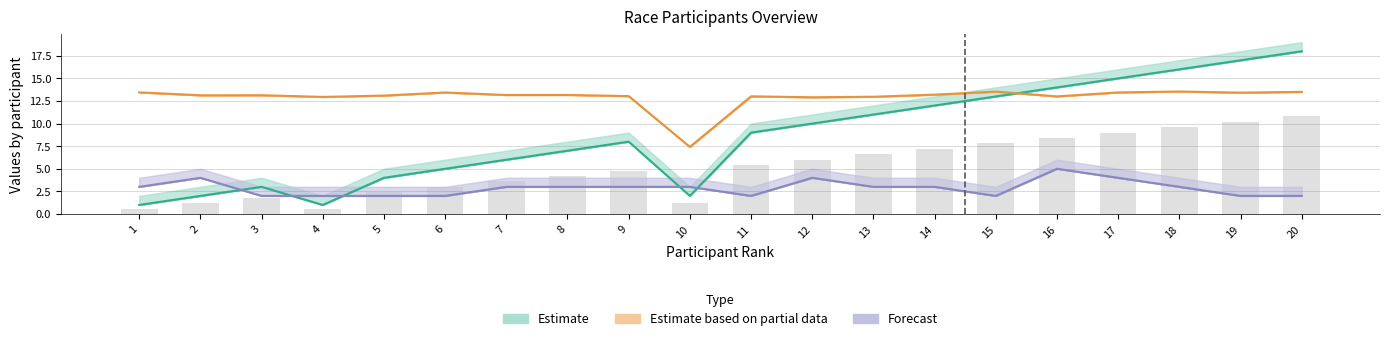

True or false: Forecast has a value of 3.0 at 18.

True